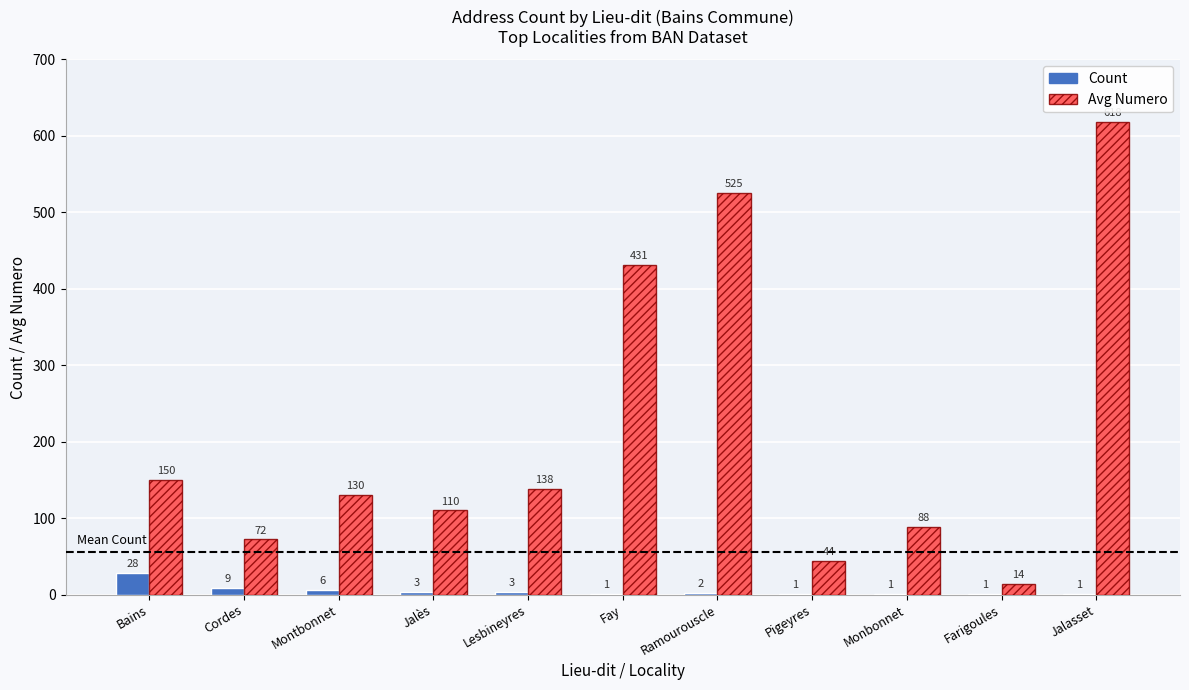

Does the chart contain stacked bars?

No